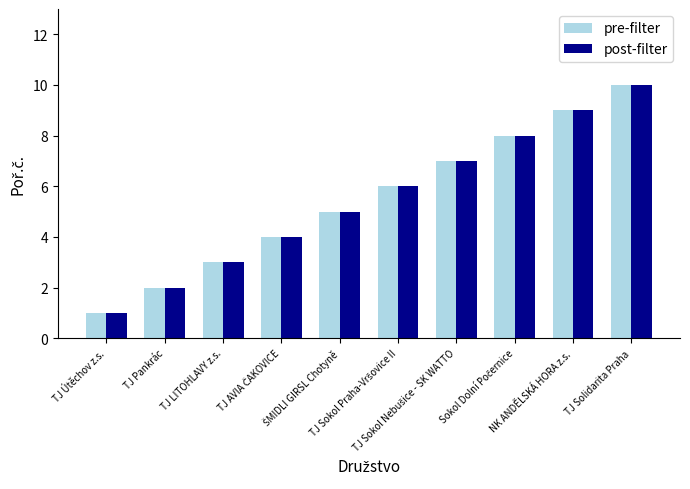

What is the maximum value for pre-filter?

10